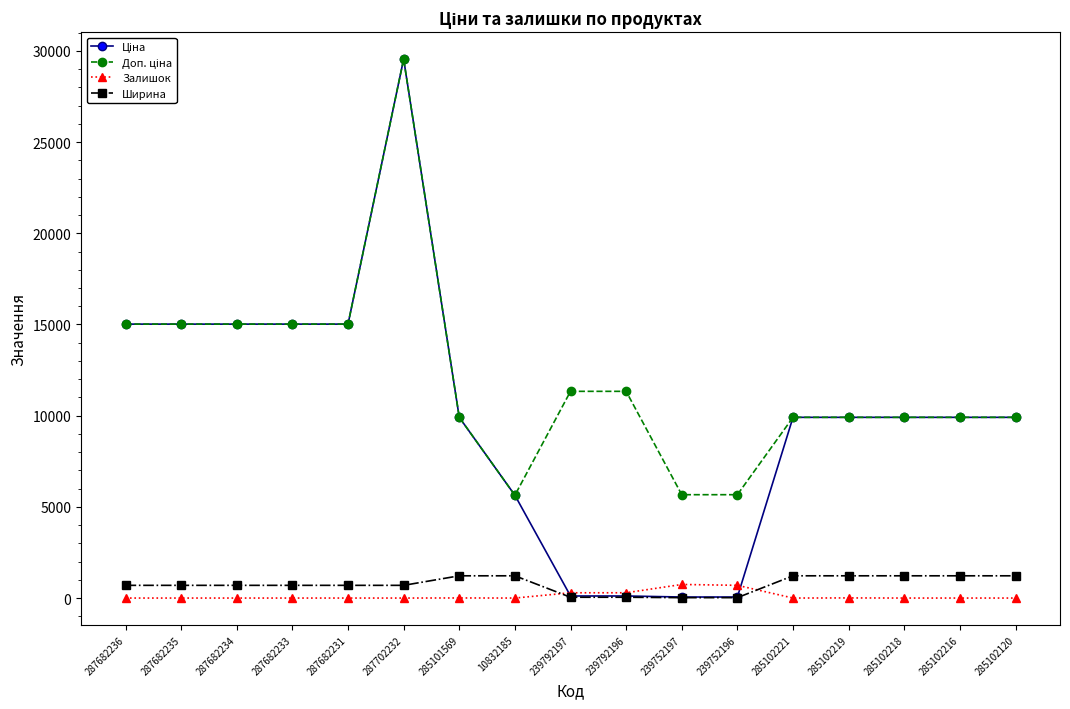

What is the label of the 3rd point from the left?

287682234